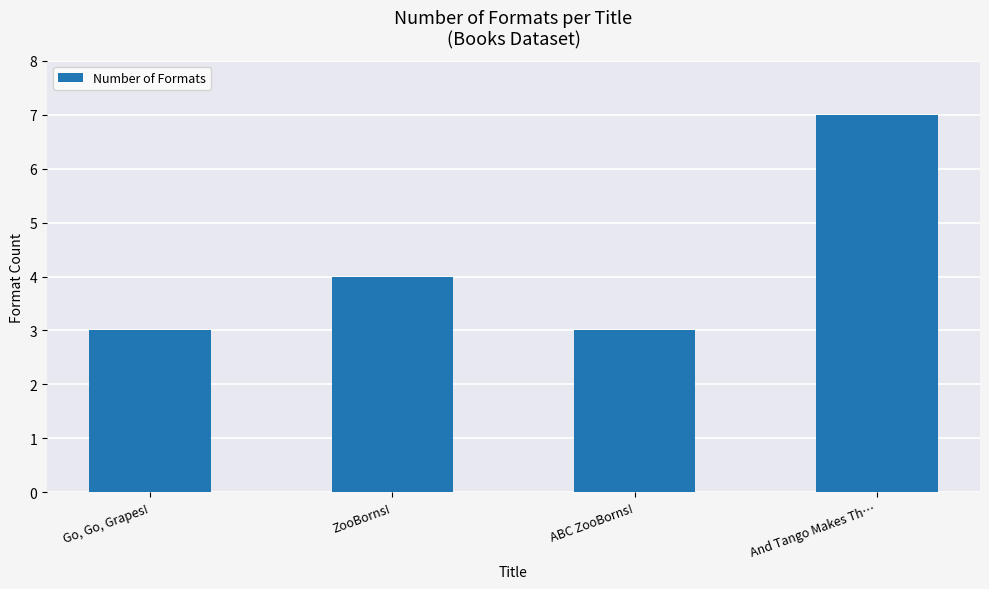

At which label is the value closest to 5?

ZooBorns!